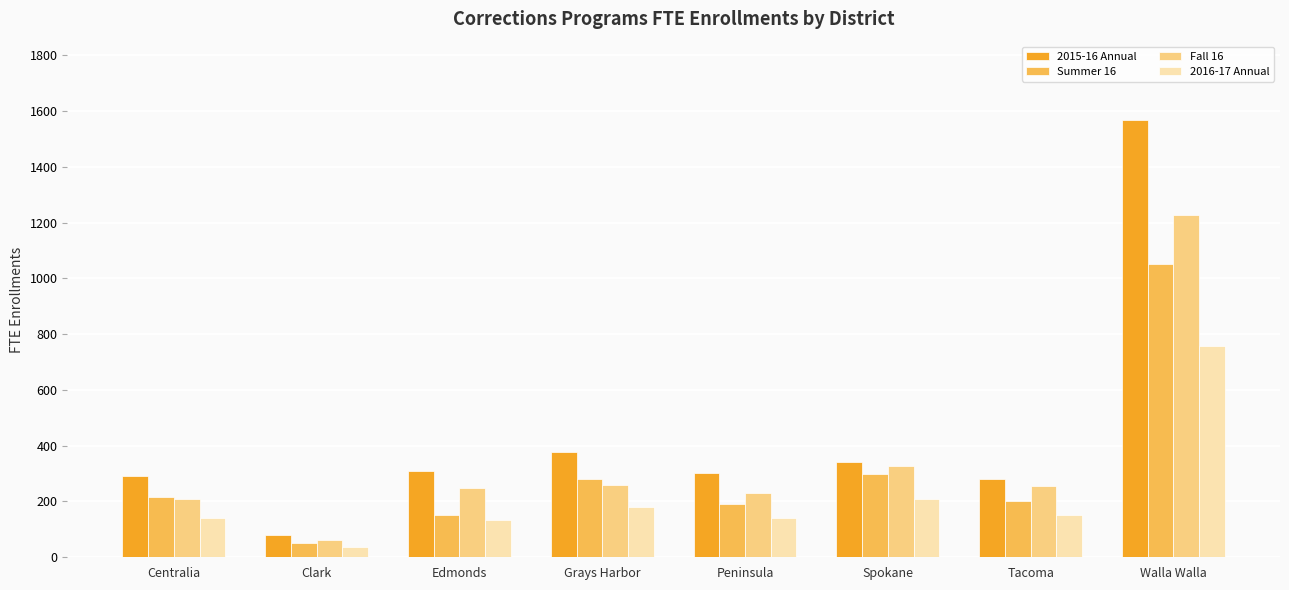

Where is Fall 16 nearest to the value 643?

Spokane